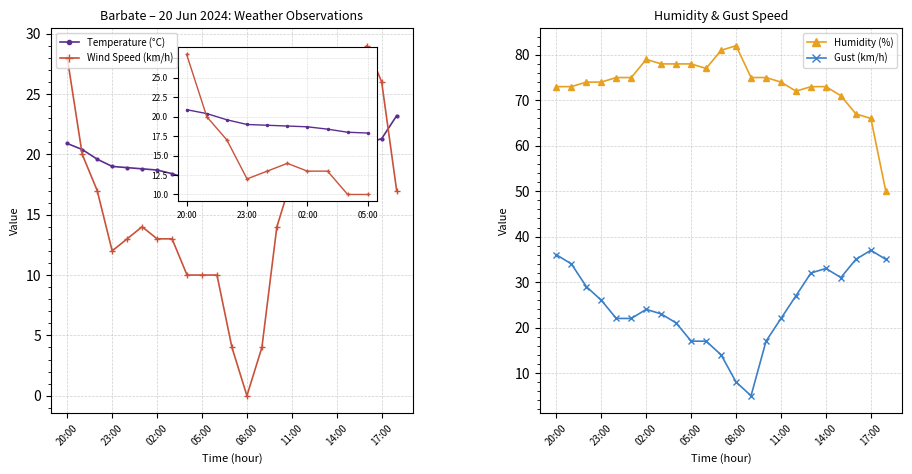

Which series has the largest range (max minus min)?

Humidity (%)